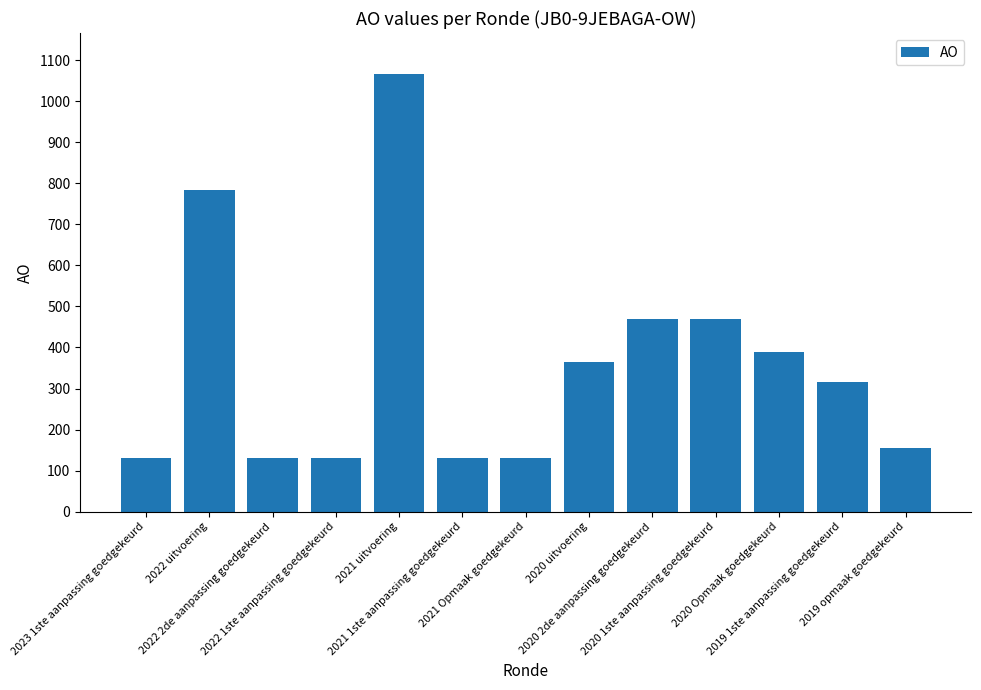

What is the label of the 5th bar from the left?

2021 uitvoering